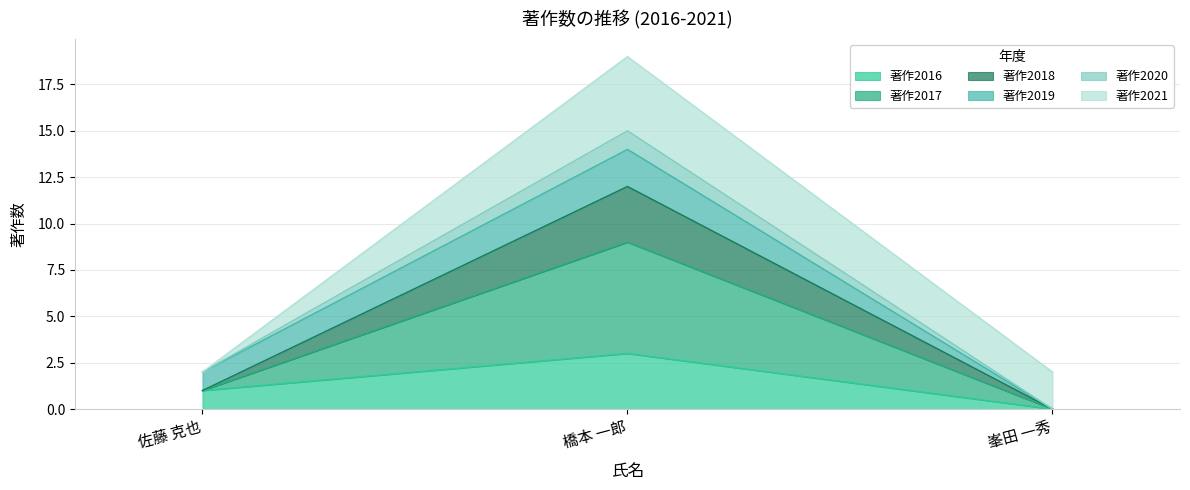

Is it true that 著作2016 equals 1 at 佐藤 克也?

False